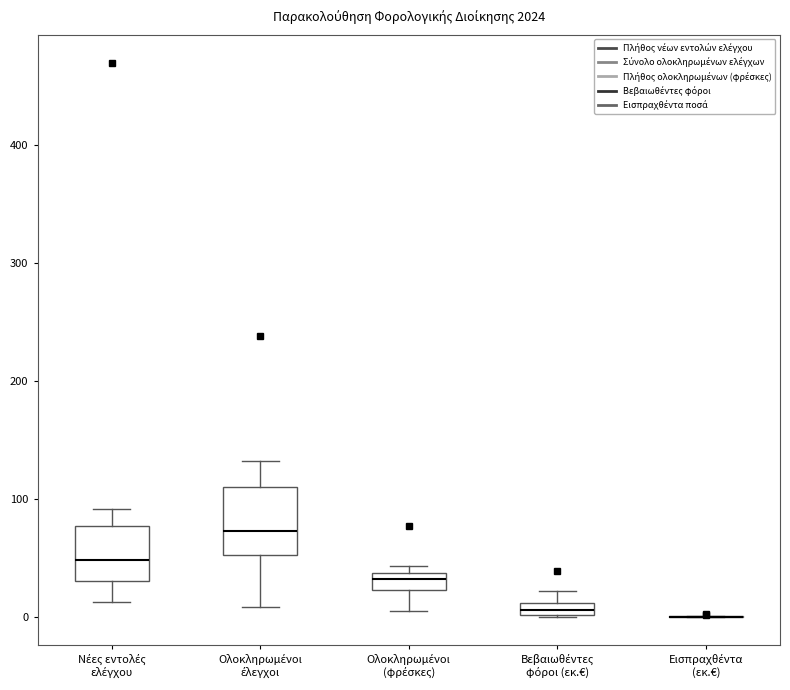

Comparing the boxes themselves (not the whiskers), which one is the tallest?

Ολοκληρωμένοι έλεγχοι